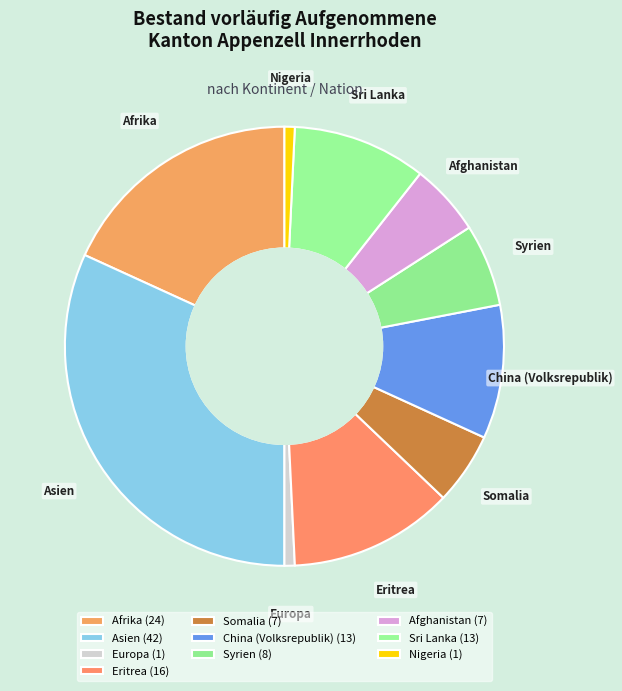

Does Afrika account for over 50% of the chart?

No